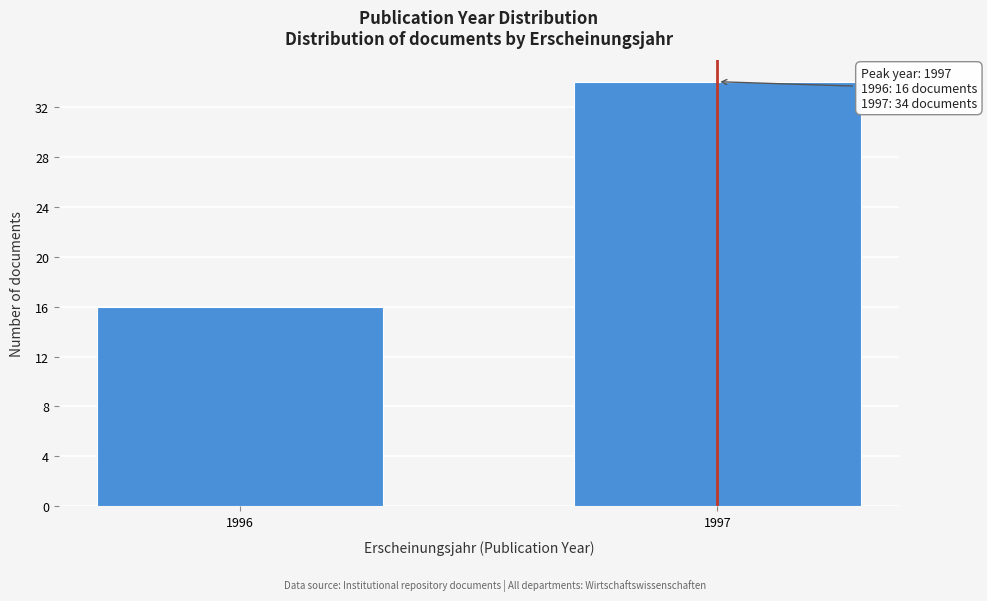

Reading right to left, extract all data points from this chart.

1997=34	1996=16